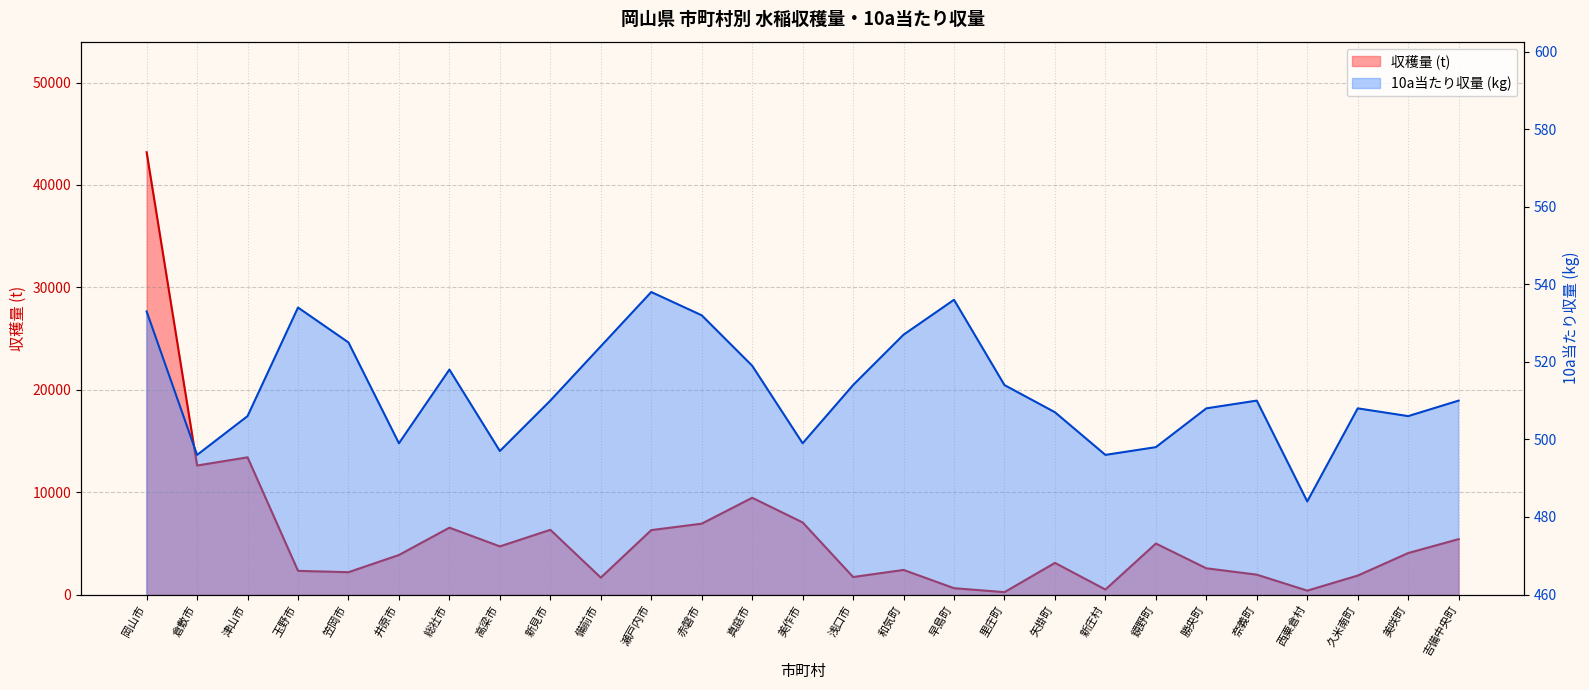

What is the difference between the maximum and second lowest values in the 10a当たり収量 (kg) series?

42